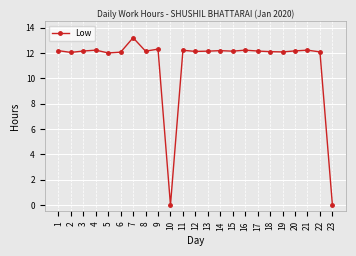

Does the chart display data point markers on the line(s)?

Yes